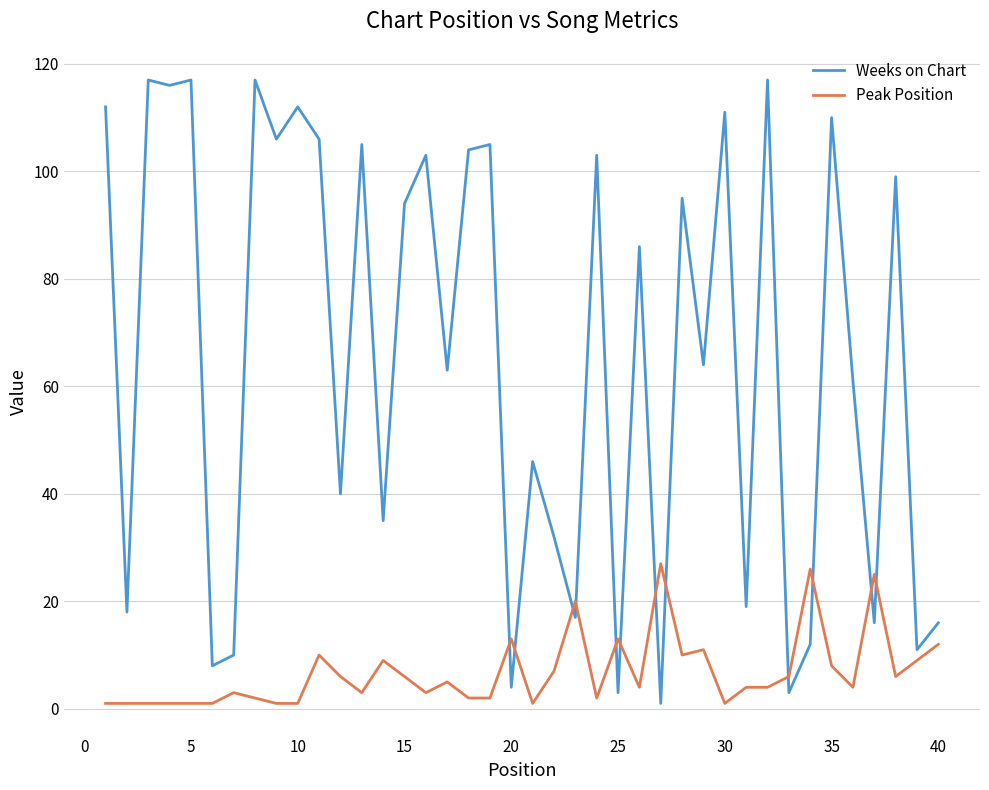

Which series has the widest spread of values?

Weeks on Chart